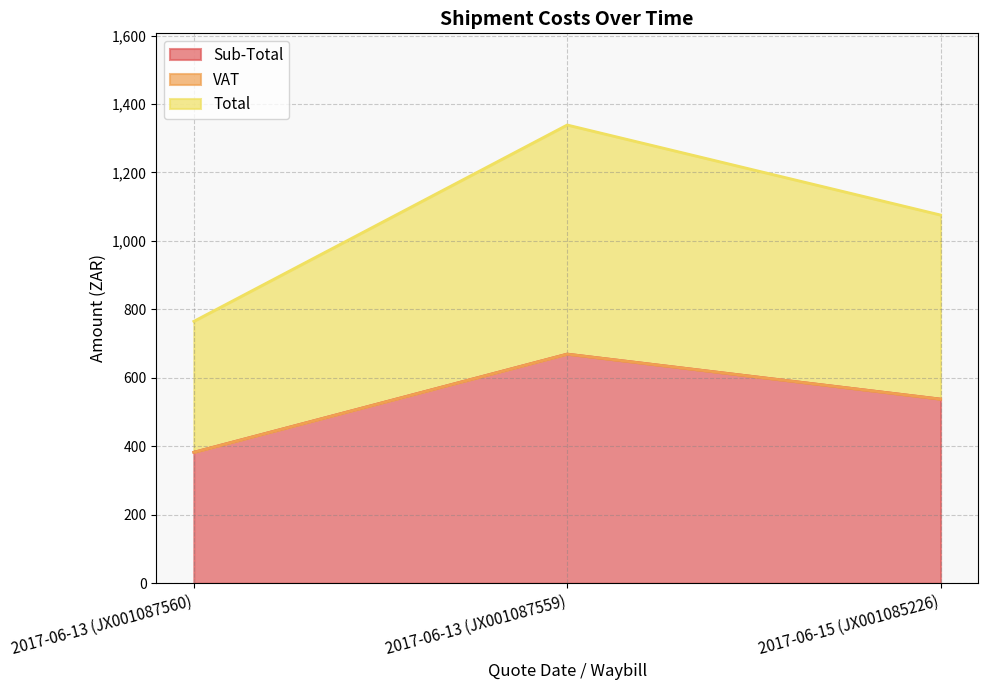

Where does the Sub-Total series first go above 537?

2017-06-13 (JX001087559)